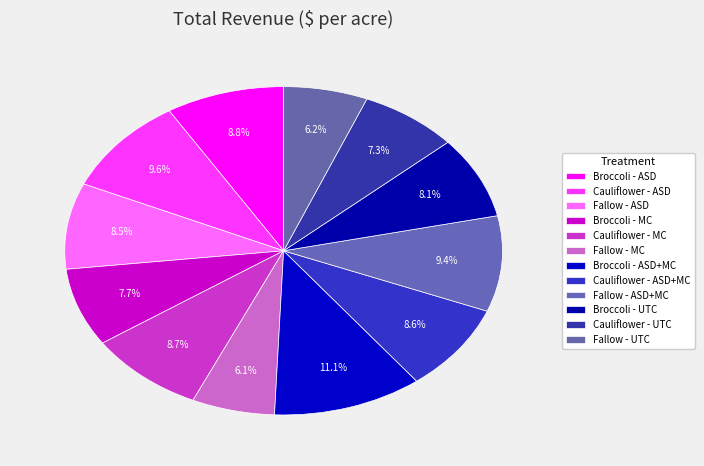

How many slices are in this pie chart?

12